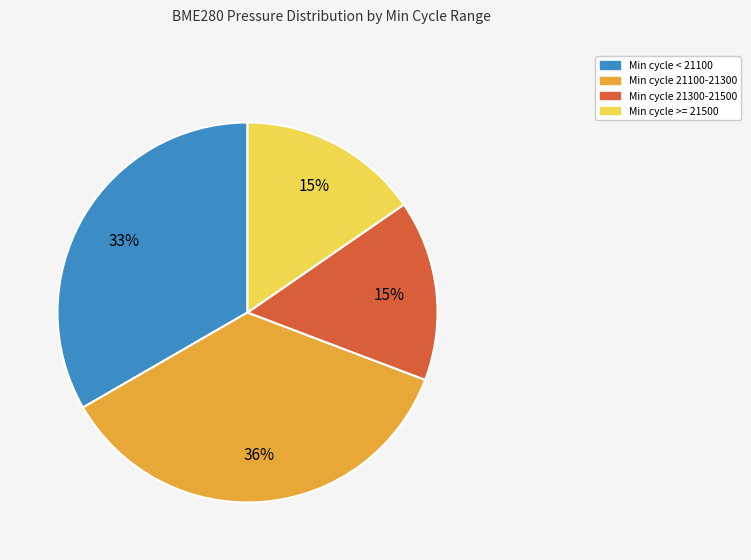

Does Min cycle < 21100 account for over 50% of the chart?

No